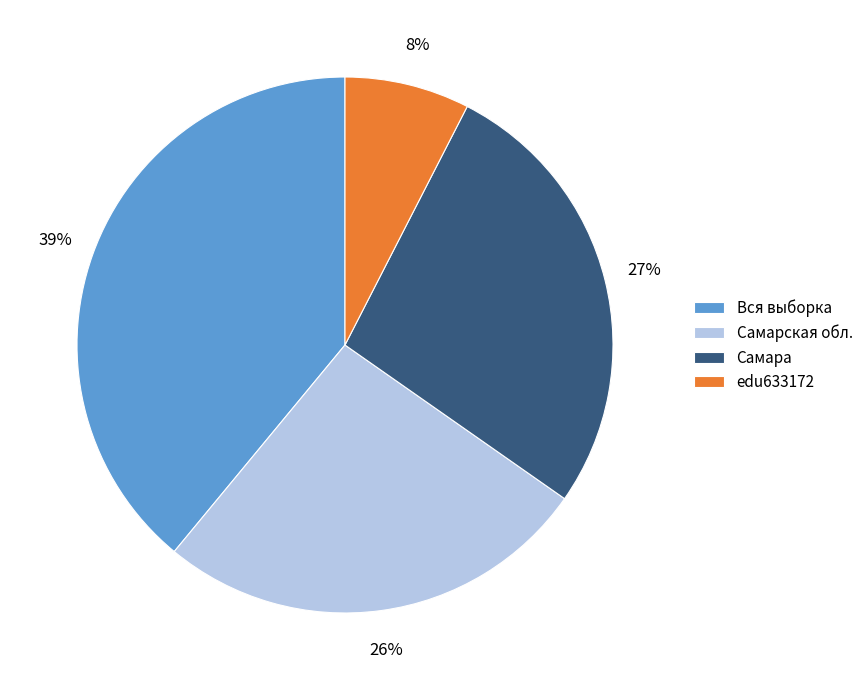

Does Самара represent more than half of the total?

No